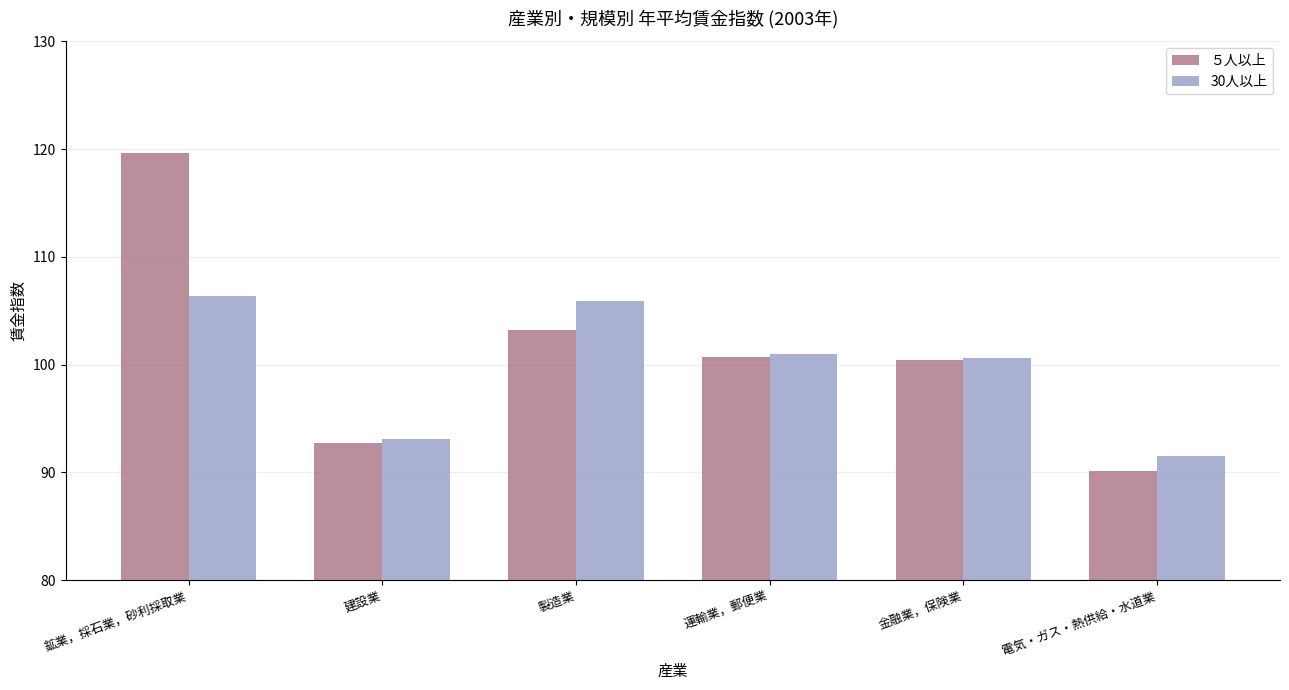

Are the bars horizontal?

No